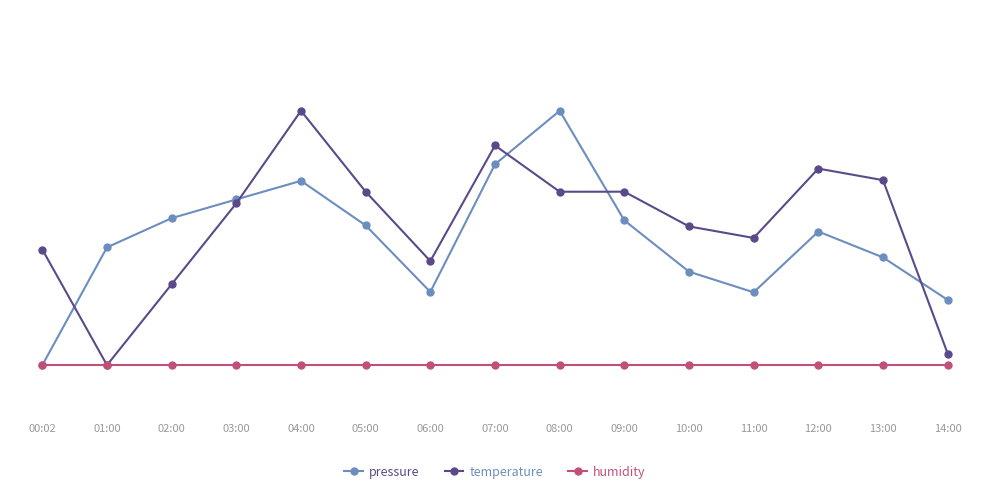

Does the chart have visible grid lines?

No